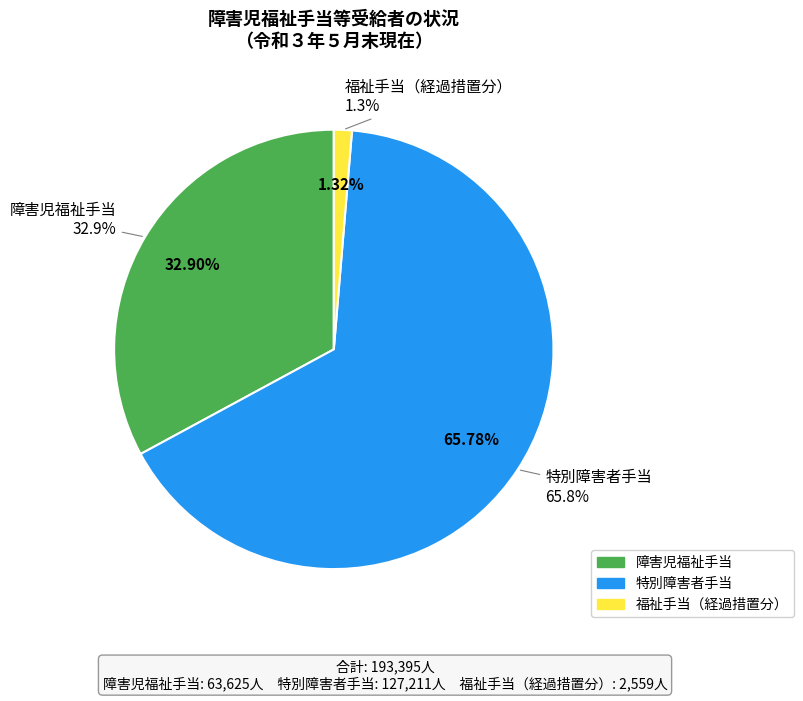

Is the sum of 特別障害者手当 and 障害児福祉手当 greater than half?

Yes